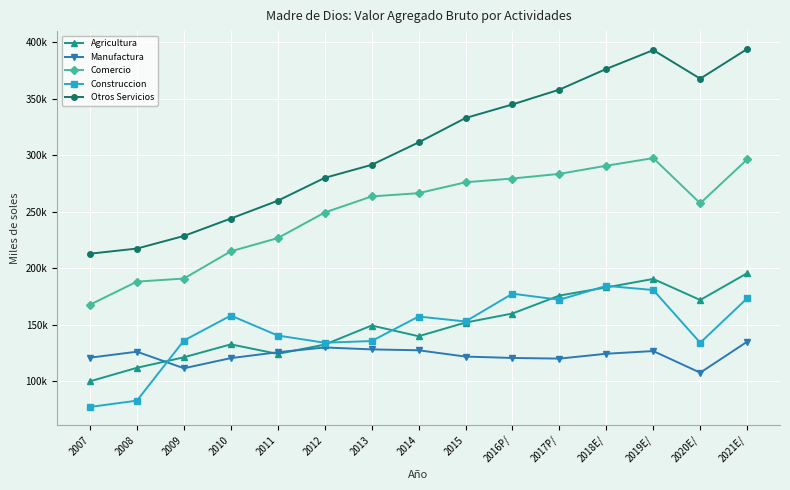

Is this an area chart (filled region under the line)?

No